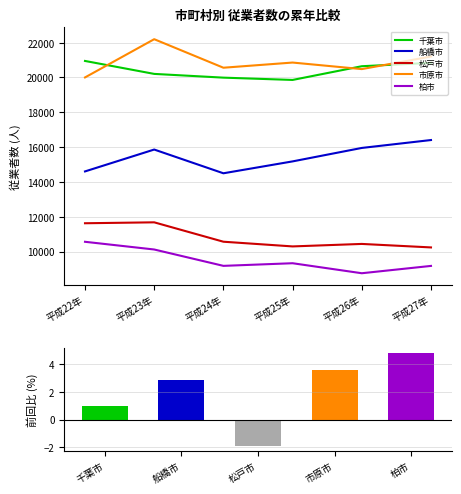

What position from the right is 平成24年?

4